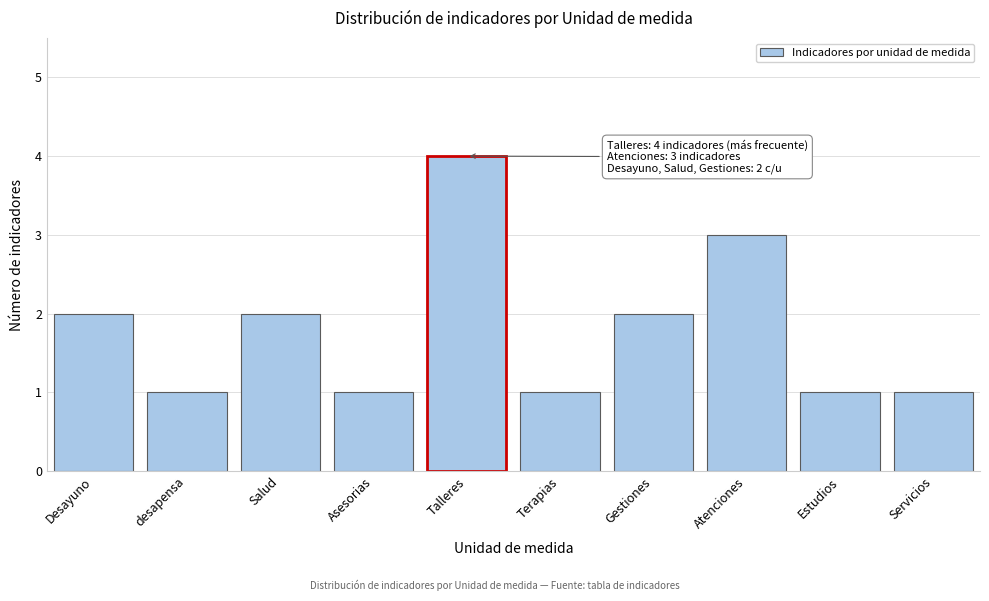

Reading left to right, what are all the values shown in this chart?

Desayuno=2	desapensa=1	Salud=2	Asesorias=1	Talleres=4	Terapias=1	Gestiones=2	Atenciones=3	Estudios=1	Servicios=1